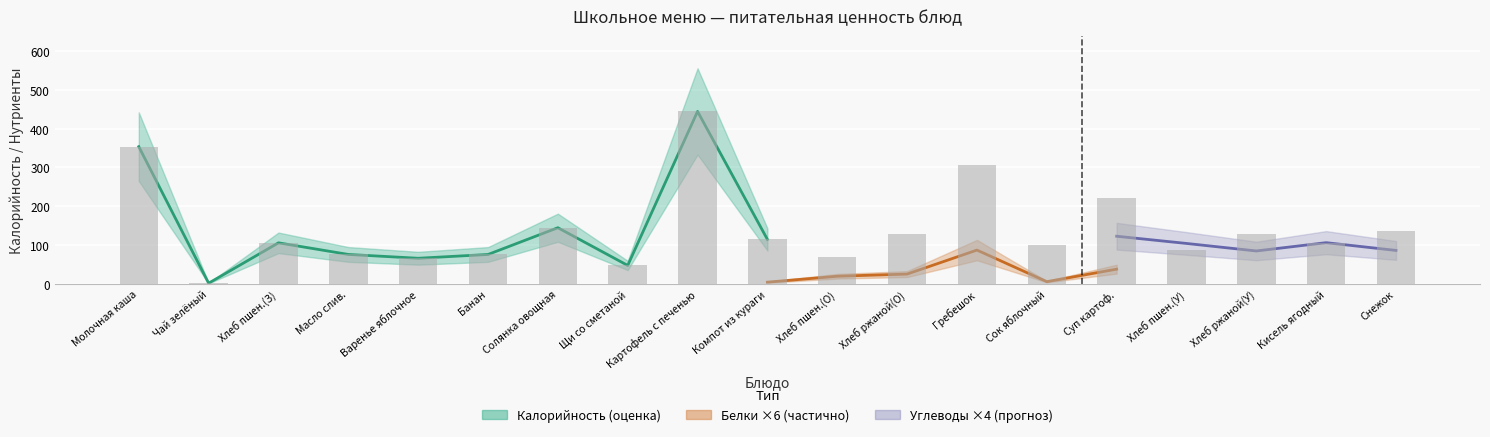

Which label corresponds to the smallest value in the chart?

Чай зелёный